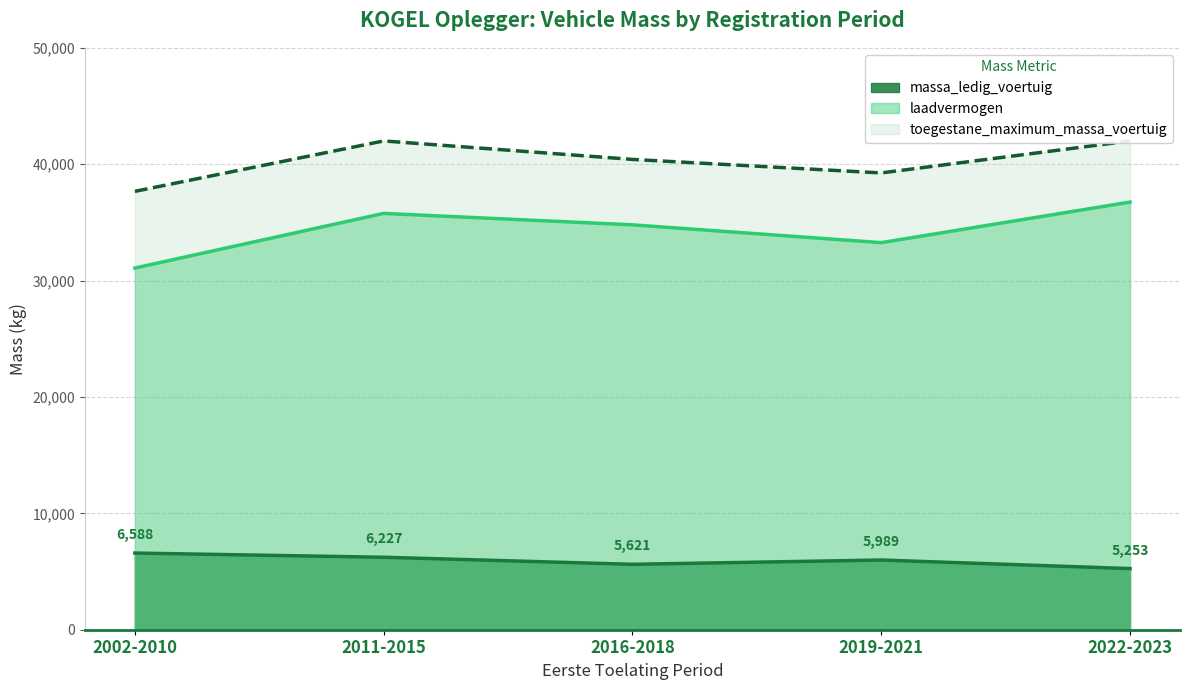

The laadvermogen series shows 22260 at 2022-2023. True or false?

False